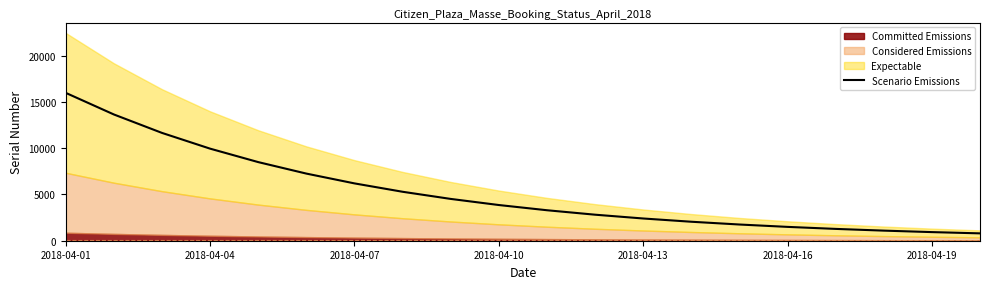

The value at 2018-04-01 is 24547.8. True or false?

False